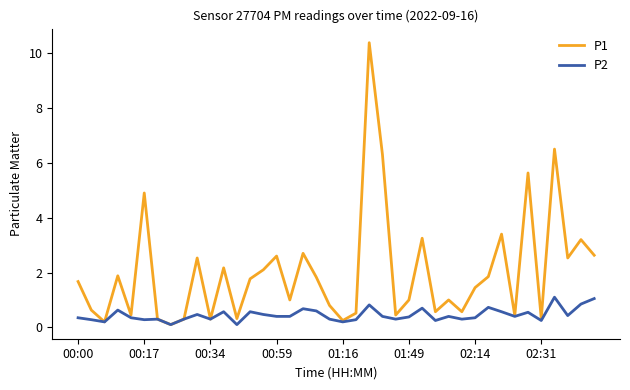

What is the greatest value displayed?

10.4